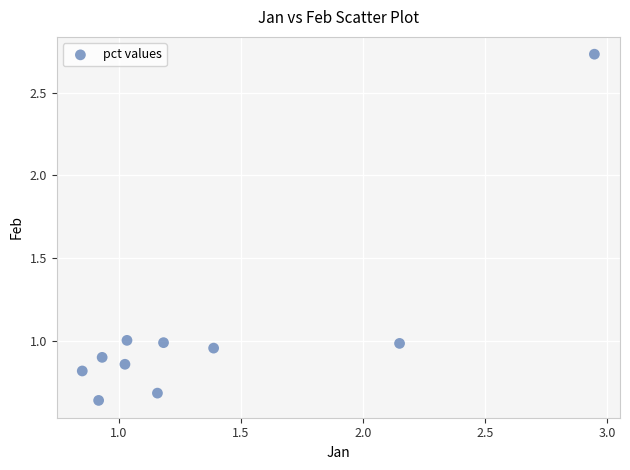

What is the average Y value?

1.1